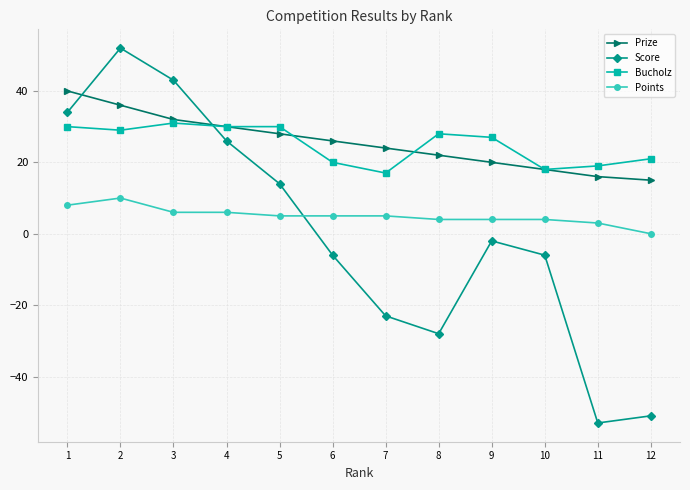

Rank the categories by Prize value from lowest to highest.

12, 11, 10, 9, 8, 7, 6, 5, 4, 3, 2, 1